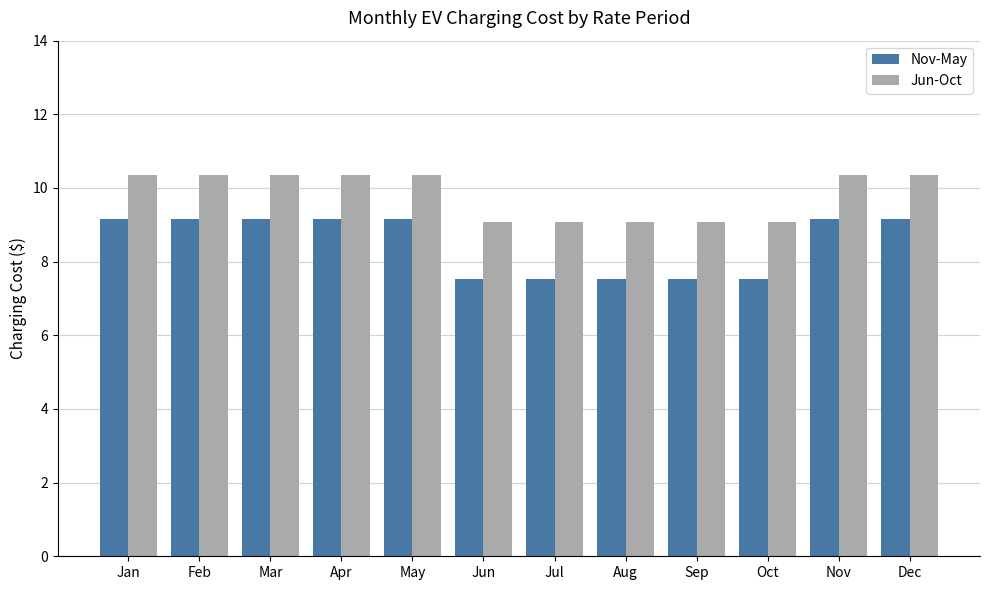

What is the difference between the second highest and minimum values in the Nov-May series?

1.6